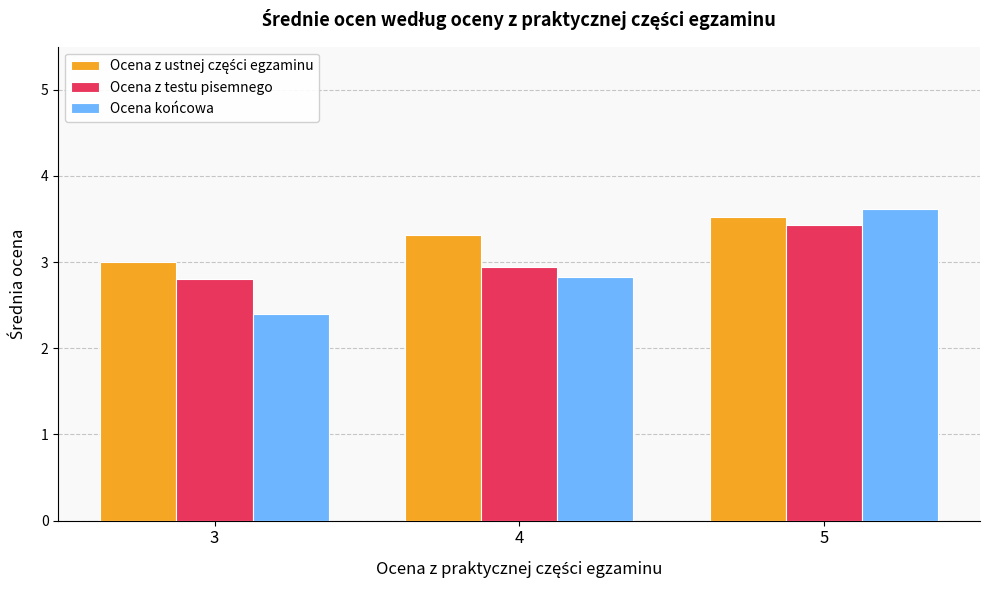

What is the difference between the maximum and minimum values in the Ocena końcowa series?

1.2